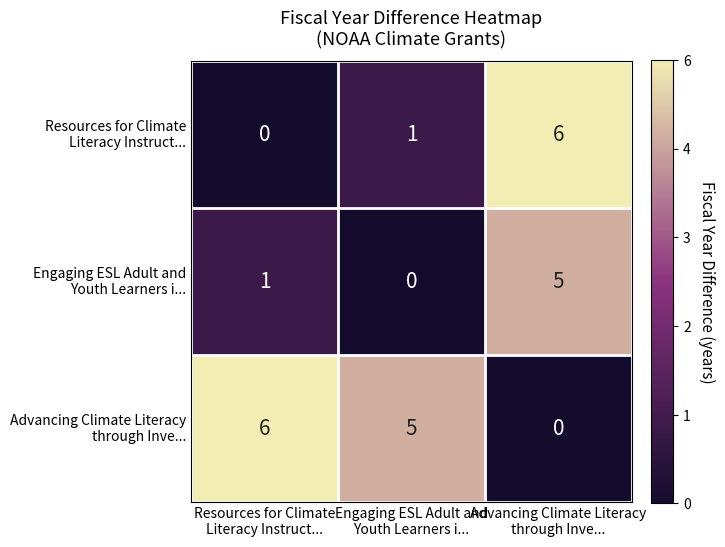

At how many categories does at least one series exceed 4?

3